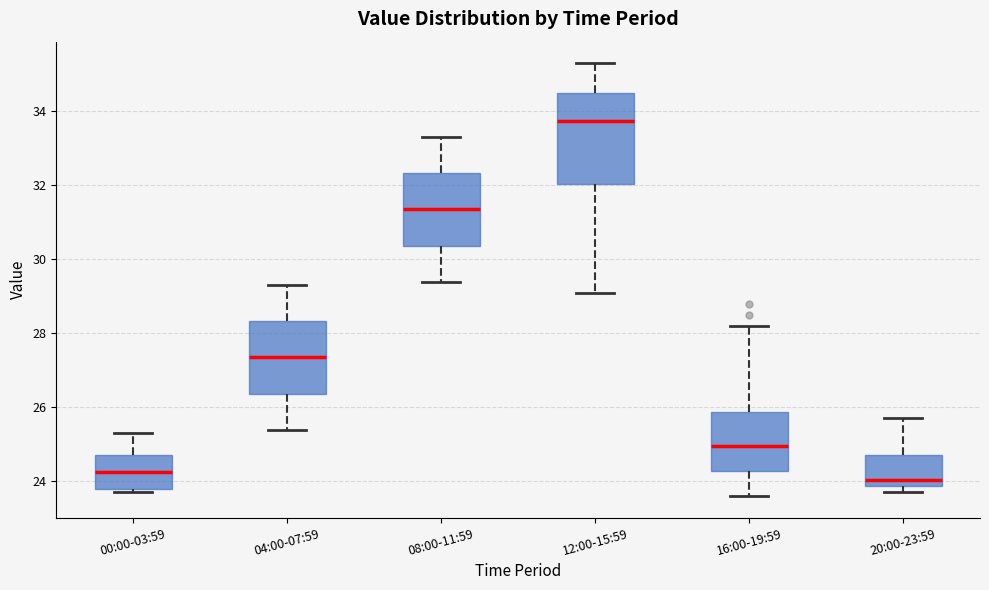

Which box is the tallest, from its lower edge to its upper edge?

12:00-15:59